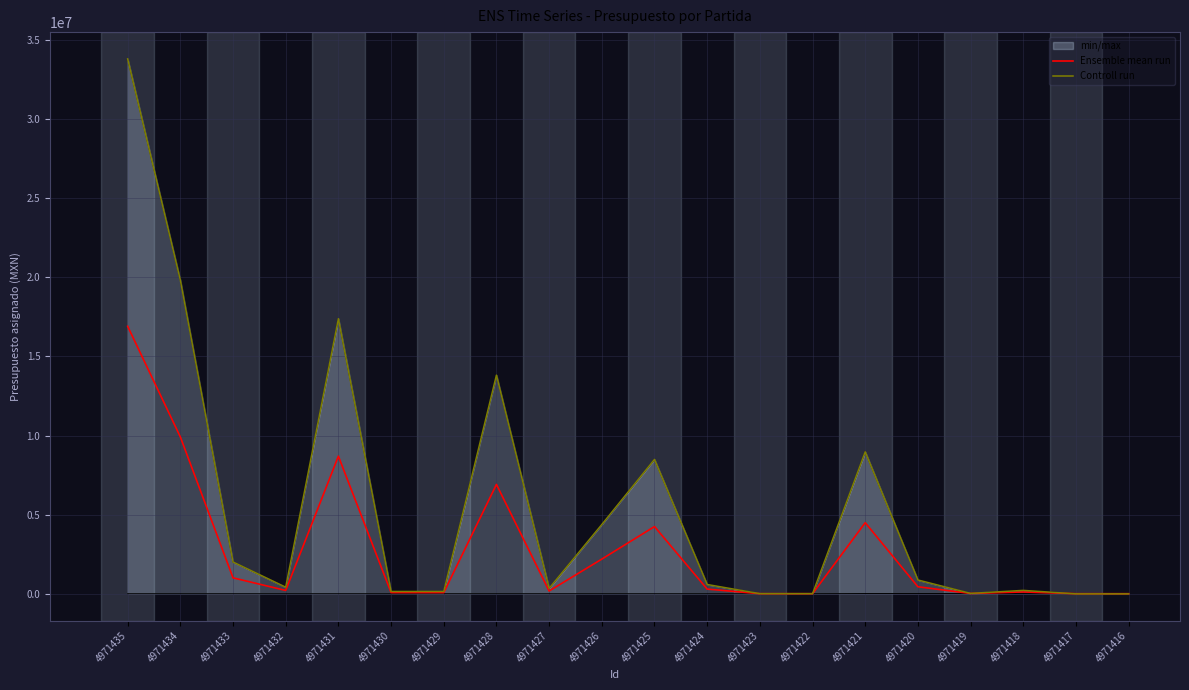

What is the sum of all Controll run values?

111447679.5